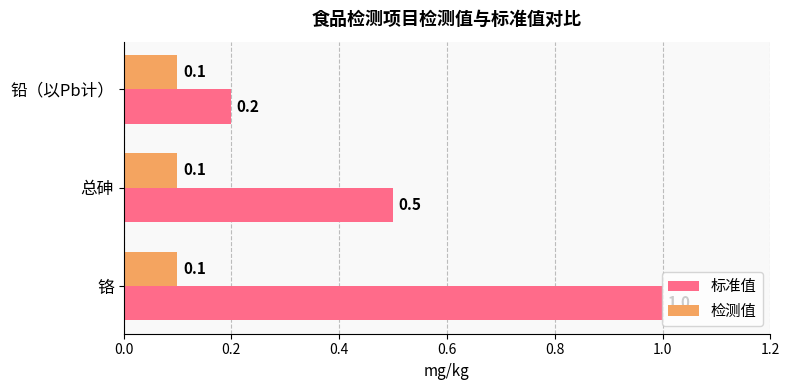

List the series in order of their peak value, lowest first.

检测值, 标准值